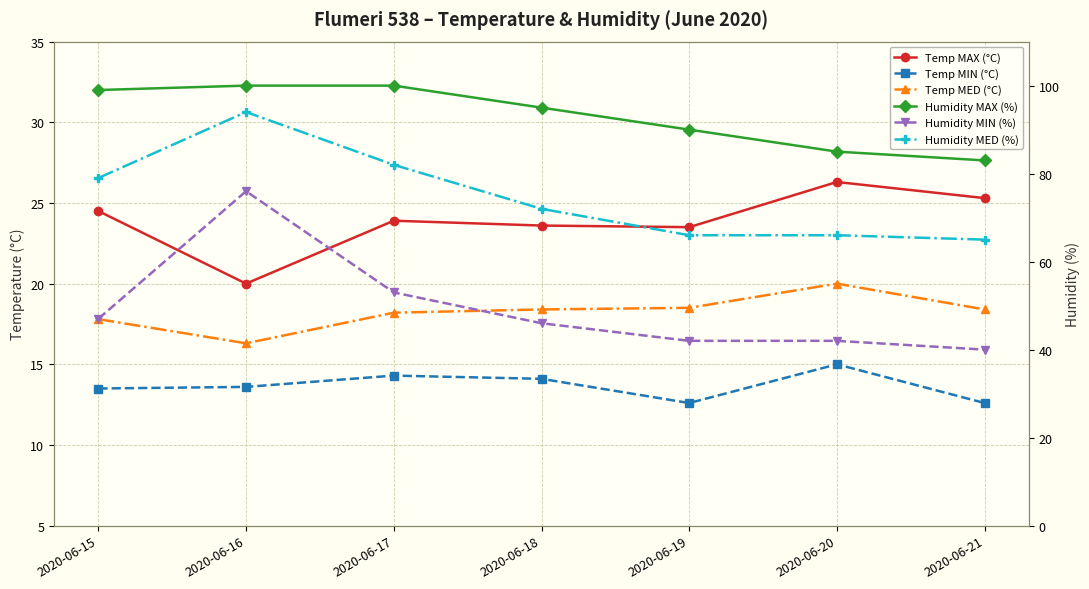

The Temp MED (°C) series shows 24.0 at 2020-06-17. True or false?

False